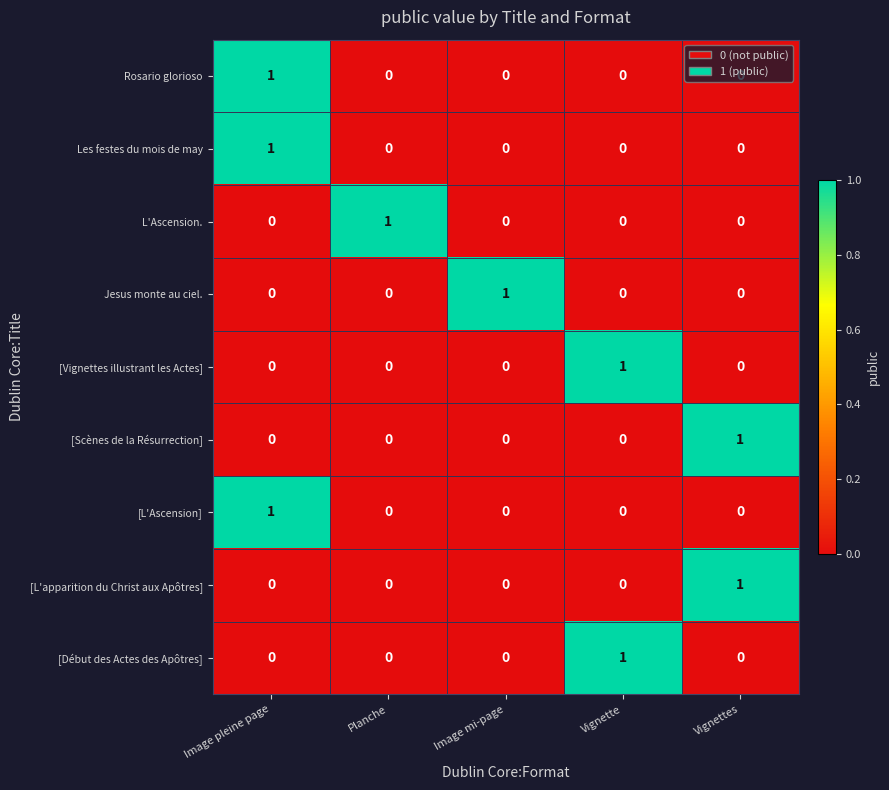

At which category is the sum across all series the highest?

Image pleine page